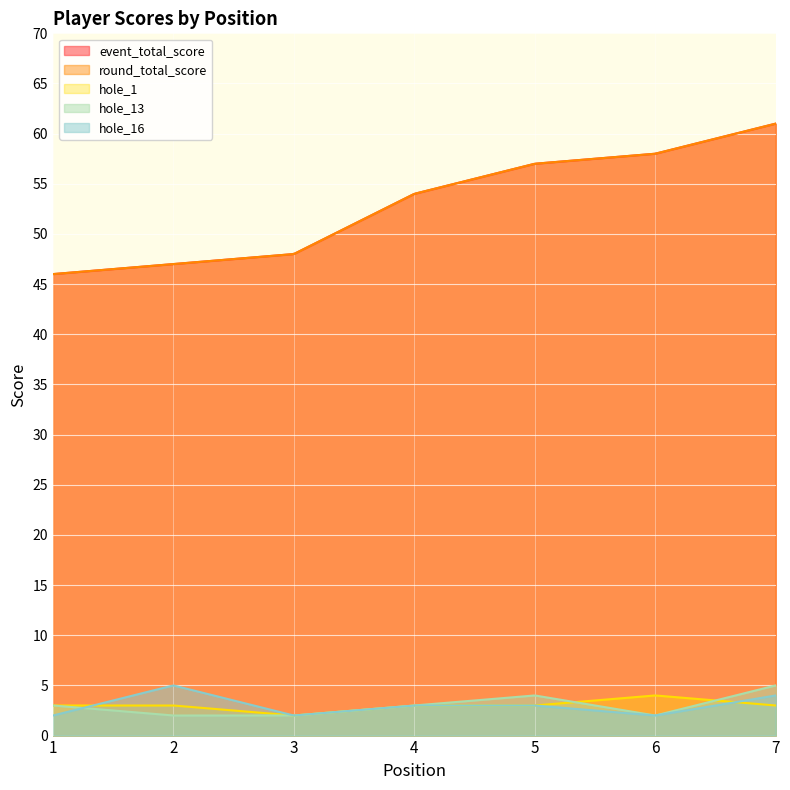

At 7, list the series in order from largest to smallest.

event_total_score, round_total_score, hole_13, hole_16, hole_1